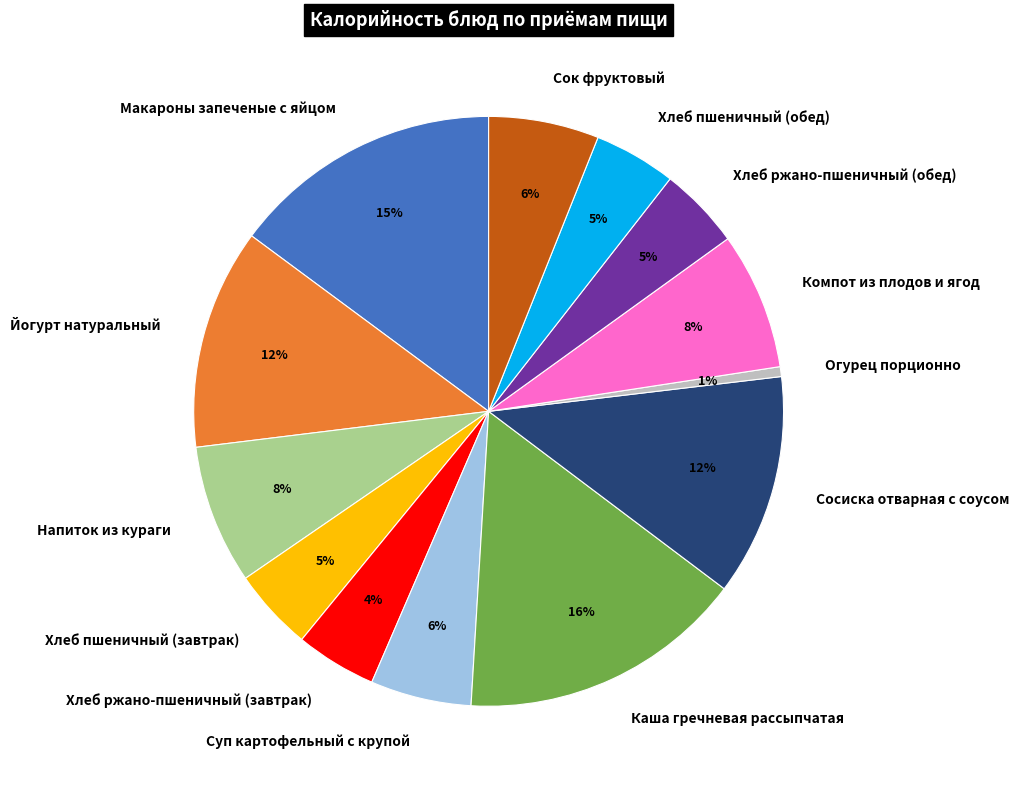

Which category has the biggest portion of the pie?

Каша гречневая рассыпчатая